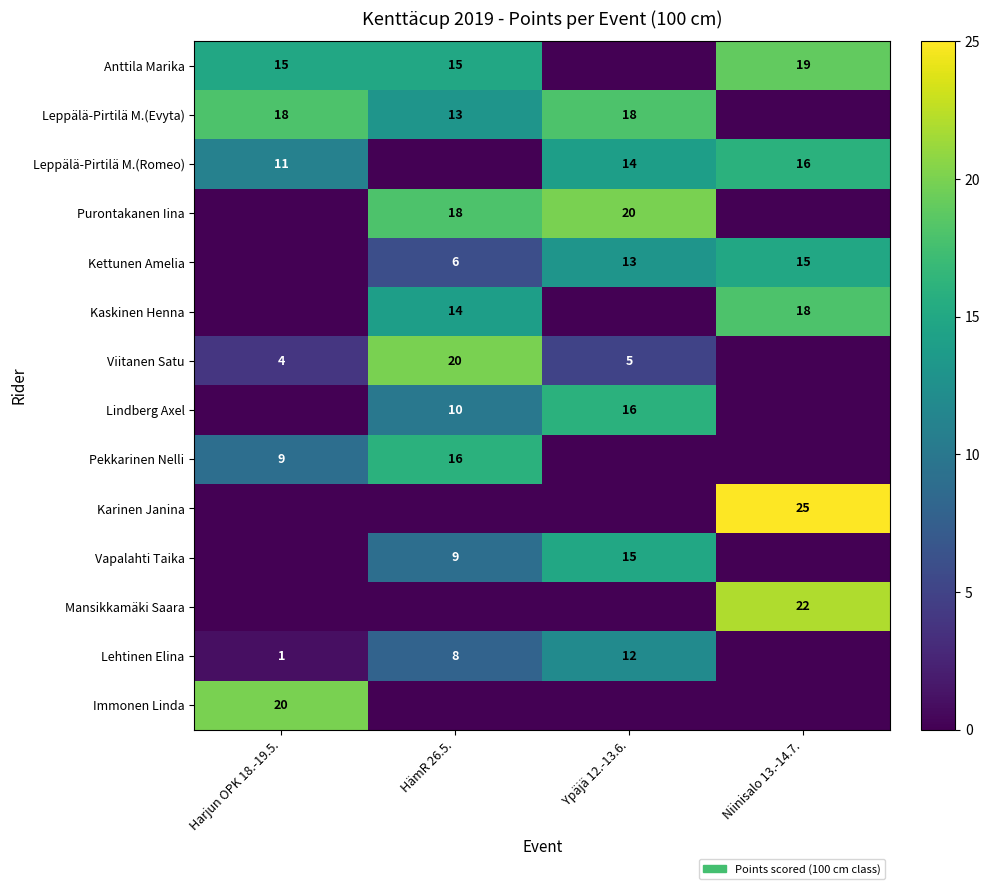

What is the difference between the Vapalahti Taika values at Ypäjä 12.-13.6. and HämR 26.5.?

6